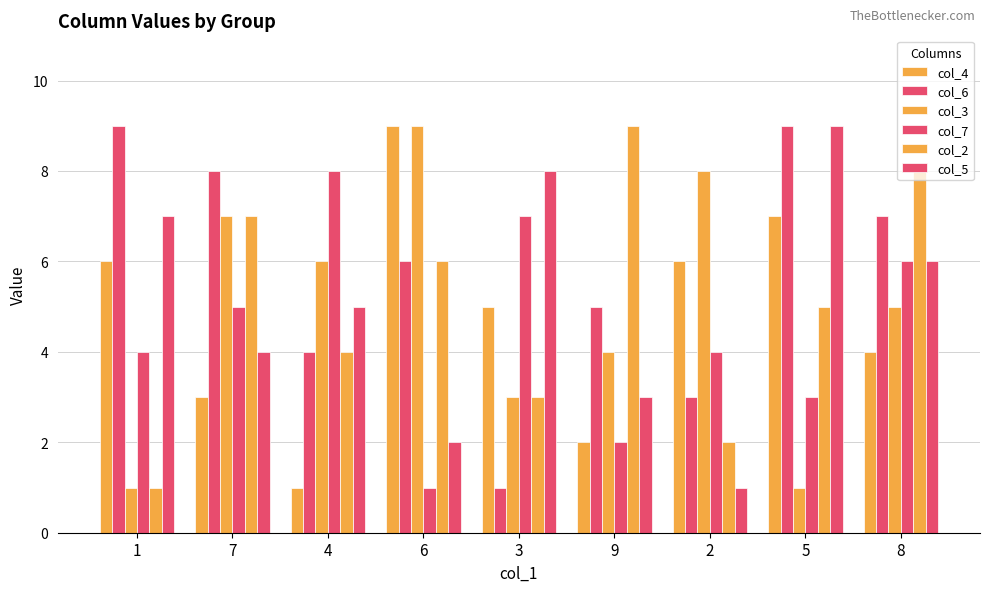

At which label is col_2 closest to 5?

5